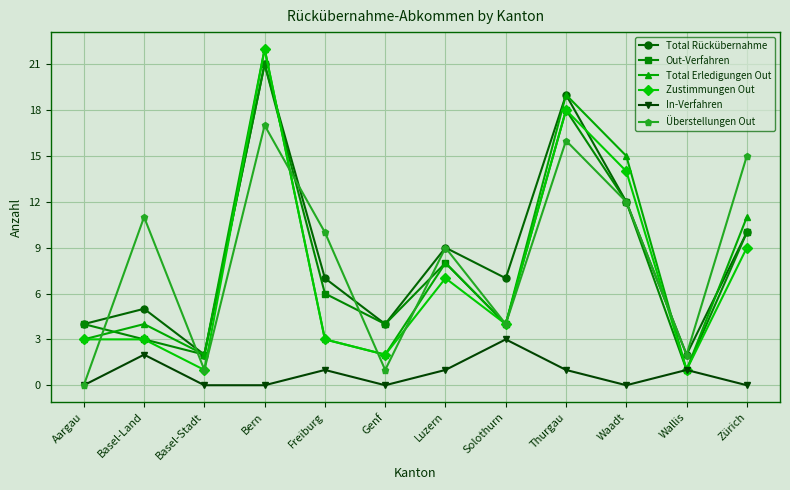

Reading left to right, what are all the values shown in this chart?

Total Rückübernahme: Aargau=4	Basel-Land=5	Basel-Stadt=2	Bern=21	Freiburg=7	Genf=4	Luzern=9	Solothurn=7	Thurgau=19	Waadt=12	Wallis=2	Zürich=10
Out-Verfahren: Aargau=4	Basel-Land=3	Basel-Stadt=2	Bern=21	Freiburg=6	Genf=4	Luzern=8	Solothurn=4	Thurgau=18	Waadt=12	Wallis=1	Zürich=10
Total Erledigungen Out: Aargau=3	Basel-Land=4	Basel-Stadt=2	Bern=22	Freiburg=3	Genf=2	Luzern=8	Solothurn=4	Thurgau=19	Waadt=15	Wallis=1	Zürich=11
Zustimmungen Out: Aargau=3	Basel-Land=3	Basel-Stadt=1	Bern=22	Freiburg=3	Genf=2	Luzern=7	Solothurn=4	Thurgau=18	Waadt=14	Wallis=1	Zürich=9
In-Verfahren: Aargau=0	Basel-Land=2	Basel-Stadt=0	Bern=0	Freiburg=1	Genf=0	Luzern=1	Solothurn=3	Thurgau=1	Waadt=0	Wallis=1	Zürich=0
Überstellungen Out: Aargau=0	Basel-Land=11	Basel-Stadt=1	Bern=17	Freiburg=10	Genf=1	Luzern=9	Solothurn=4	Thurgau=16	Waadt=12	Wallis=2	Zürich=15